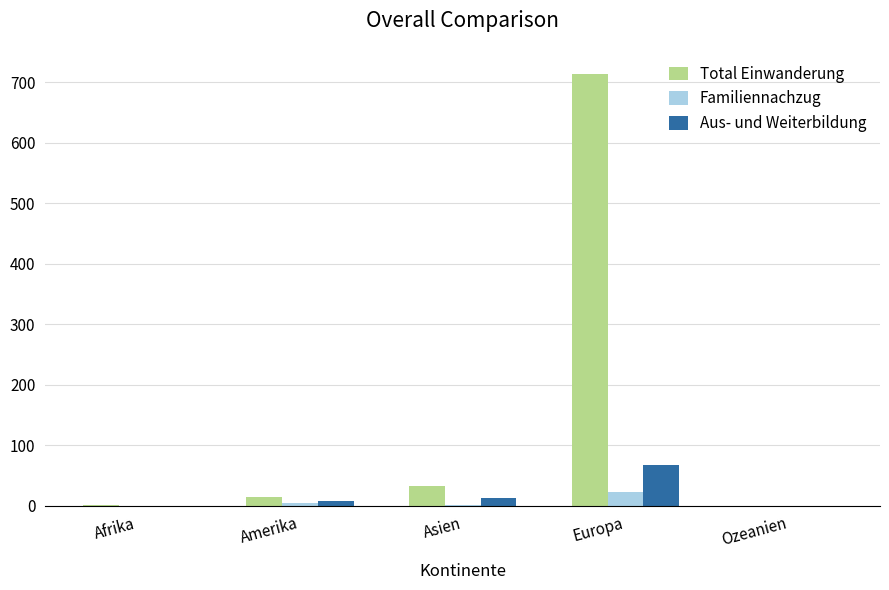

Which series has the largest total across all categories?

Total Einwanderung